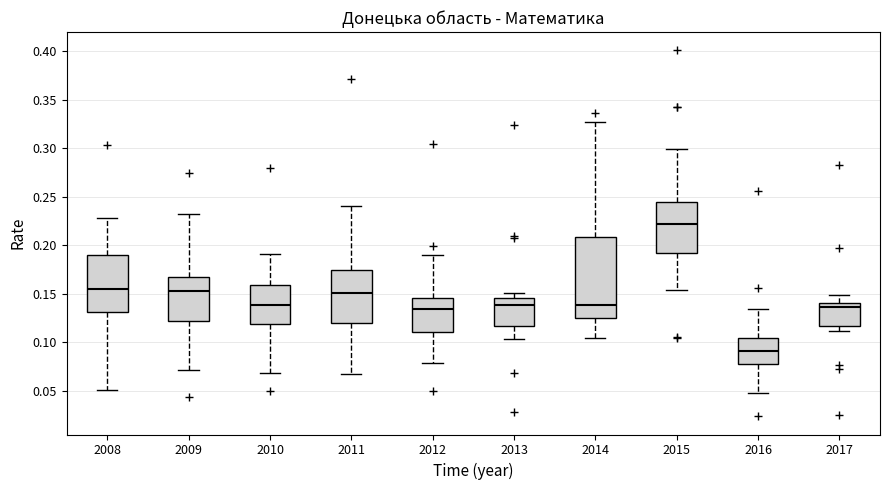

Which box is the tallest, from its lower edge to its upper edge?

2014